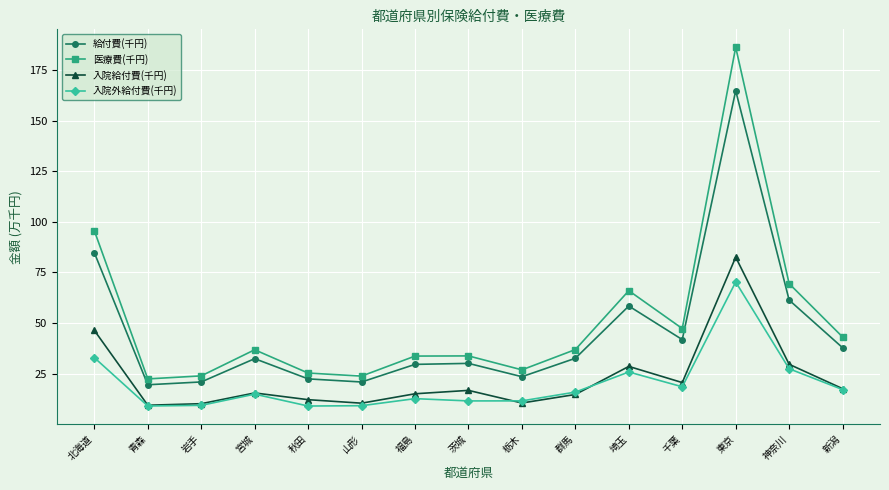

Which category has the highest value in the 給付費(千円) series?

東京